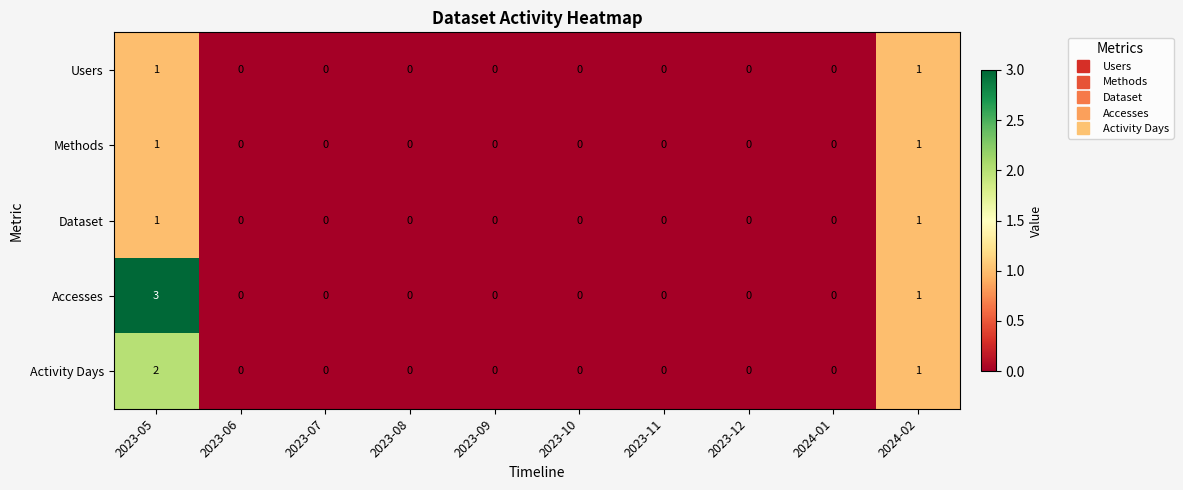

At how many categories does at least one series exceed 2?

1